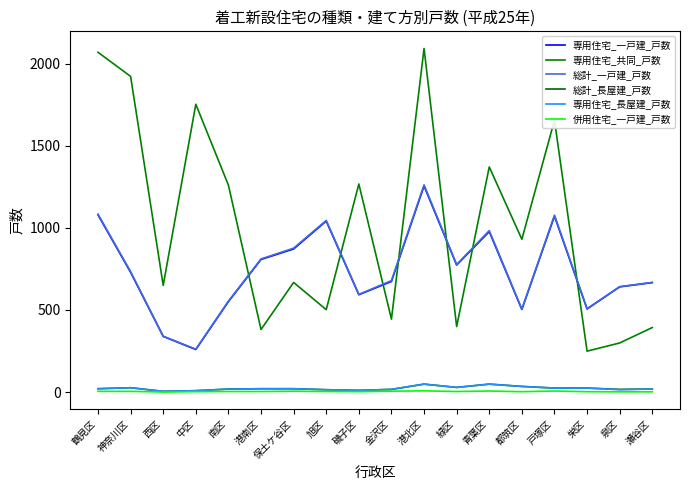

How many lines are shown in the chart?

6